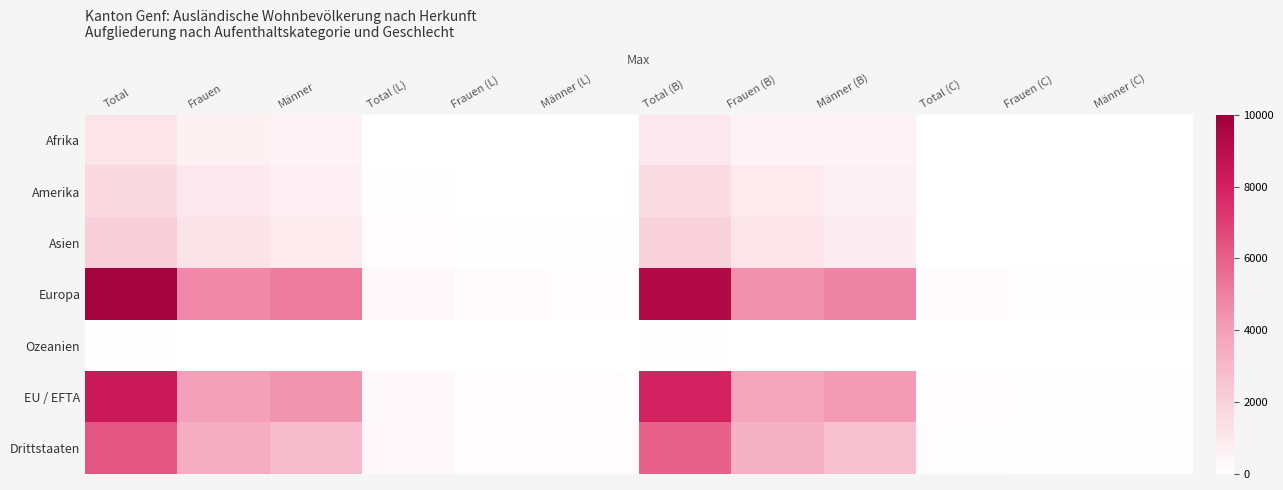

At how many categories does at least one series exceed 4321?

6